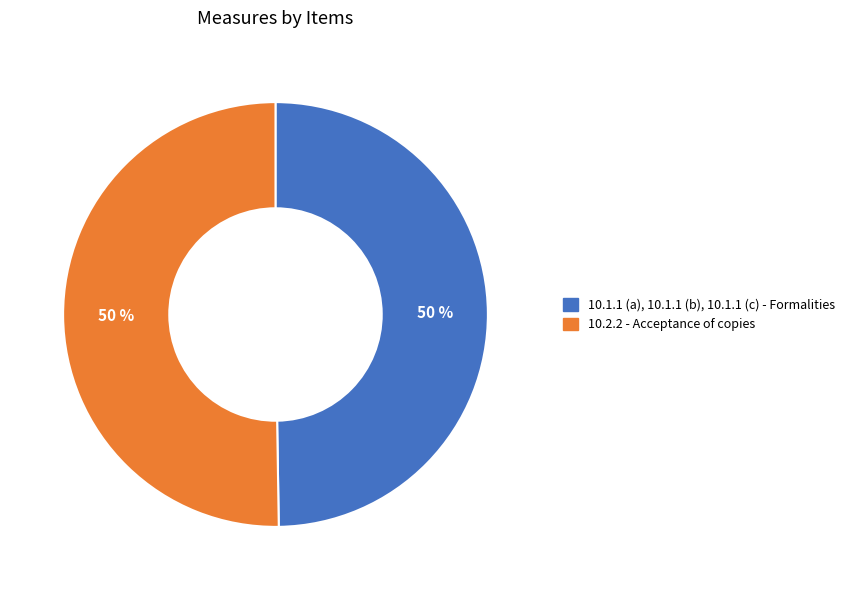

To the nearest percent, what percentage of the pie is 10.1.1 (a), 10.1.1 (b), 10.1.1 (c) - Formalities?

50%